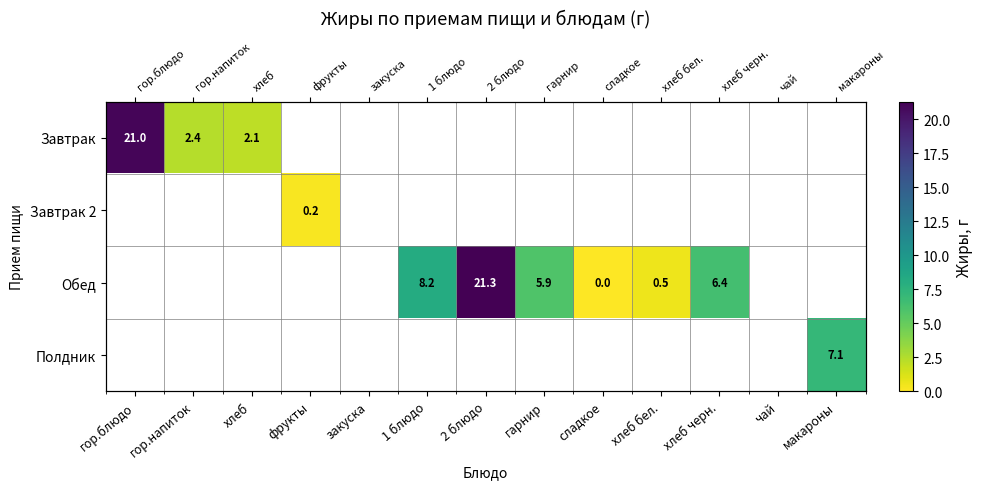

List the series in order of their peak value, highest first.

Обед, Завтрак, Полдник, Завтрак 2